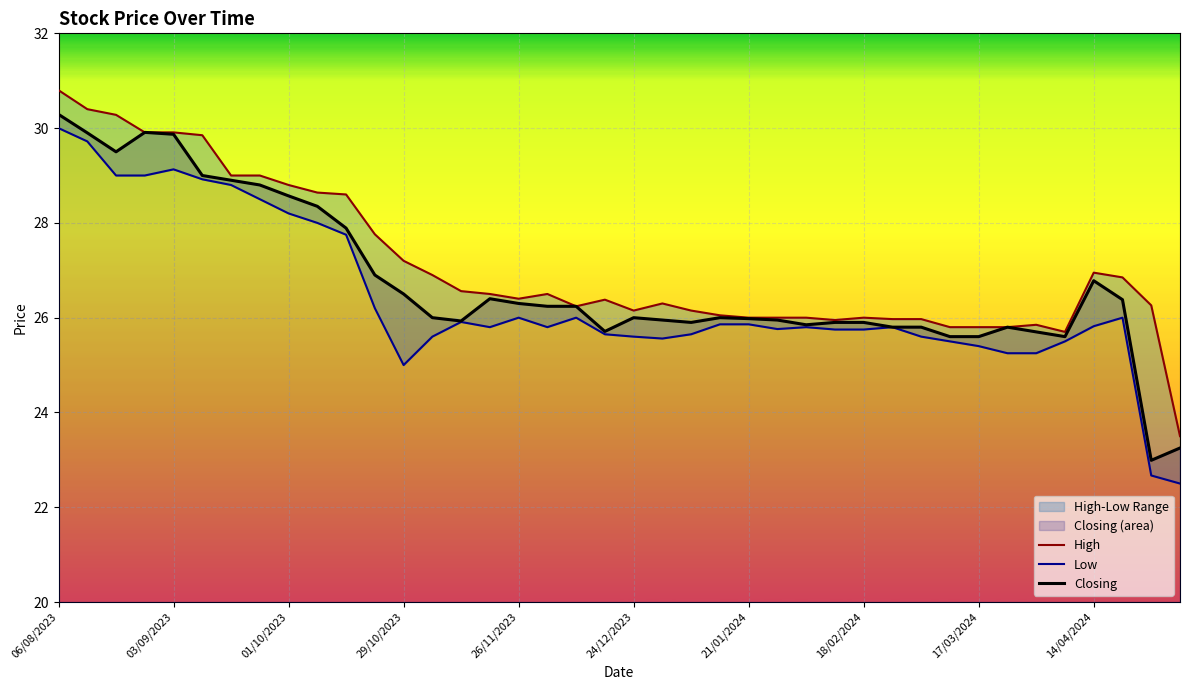

Between 15 and 18, which series saw the biggest shift?

High